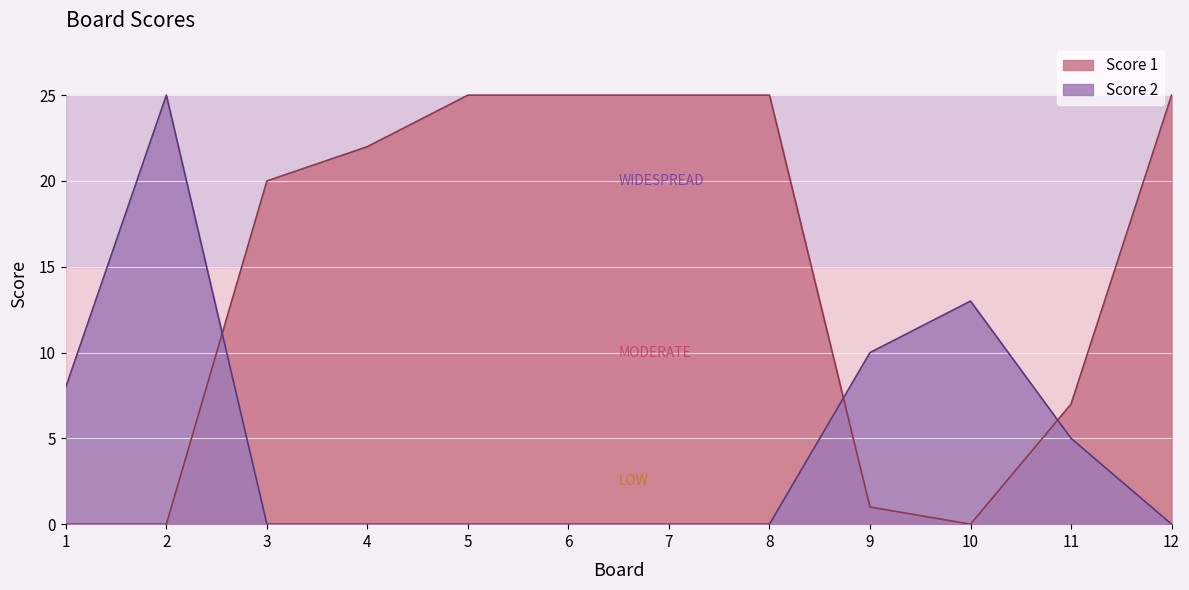

Where do Score 1 and Score 2 first cross each other?

2 and 3